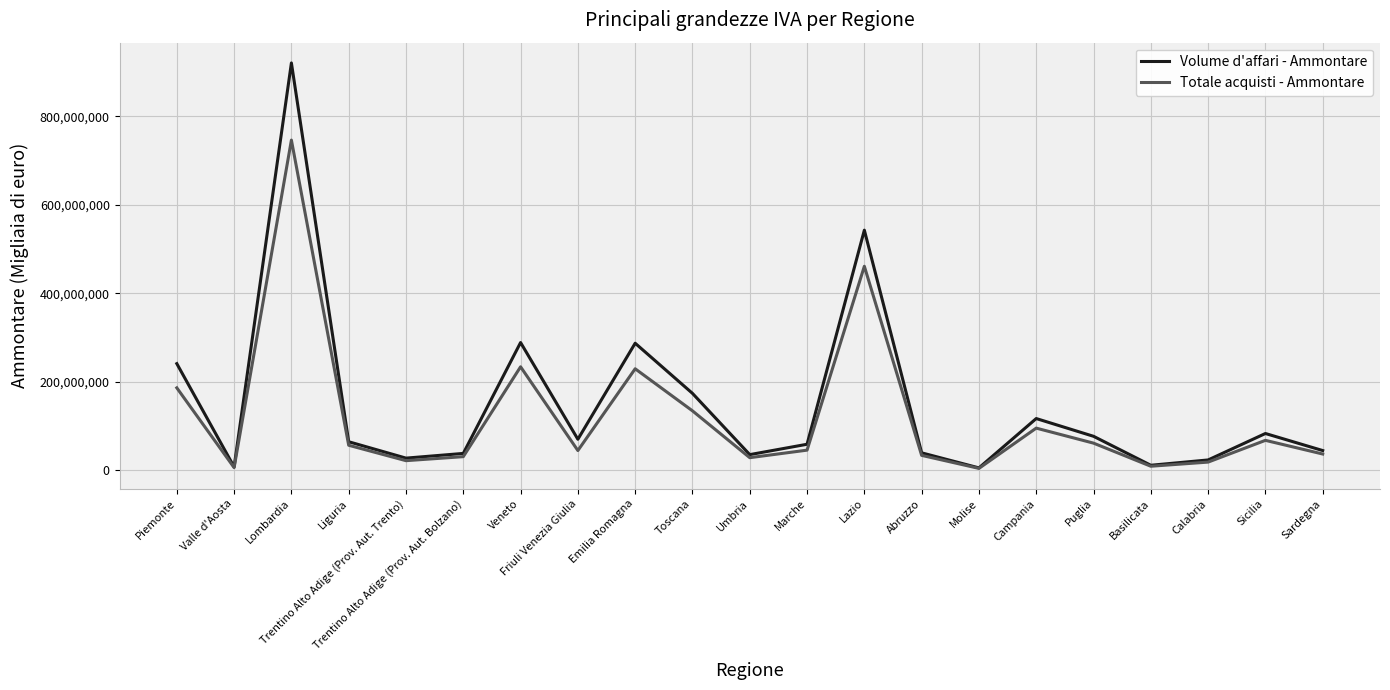

At which category does the chart reach its peak across all series?

Lombardia